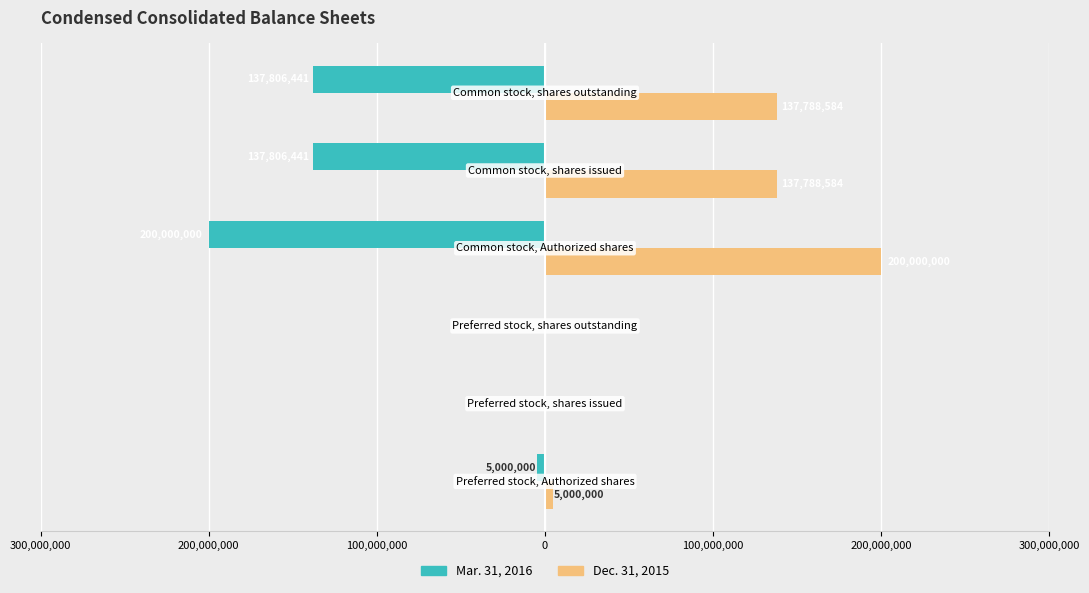

How many groups of bars are there?

6